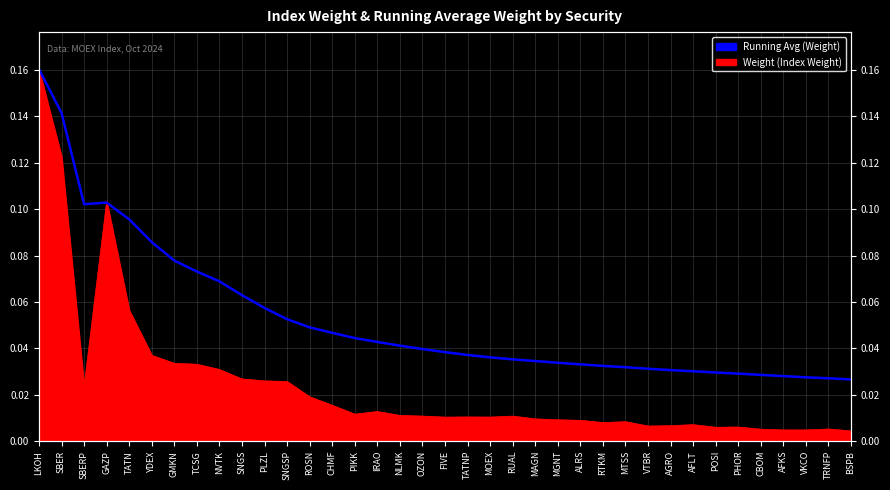

Where is the first local maximum?

GAZP